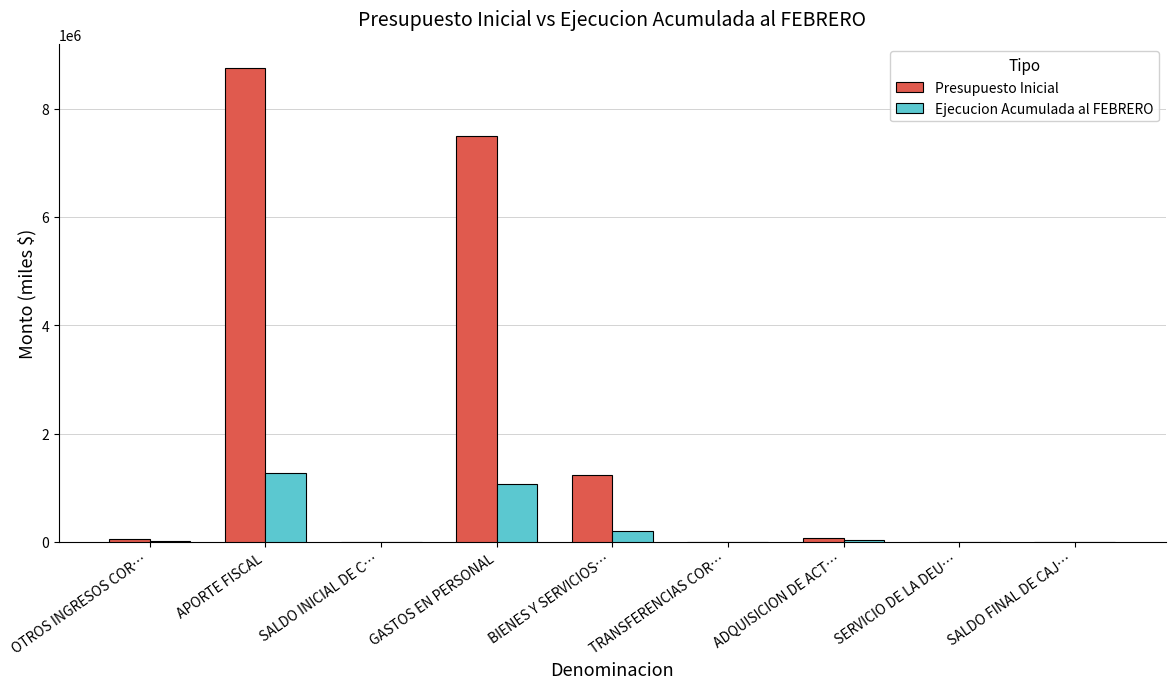

What are all the series names shown in the legend?

Presupuesto Inicial, Ejecucion Acumulada al FEBRERO